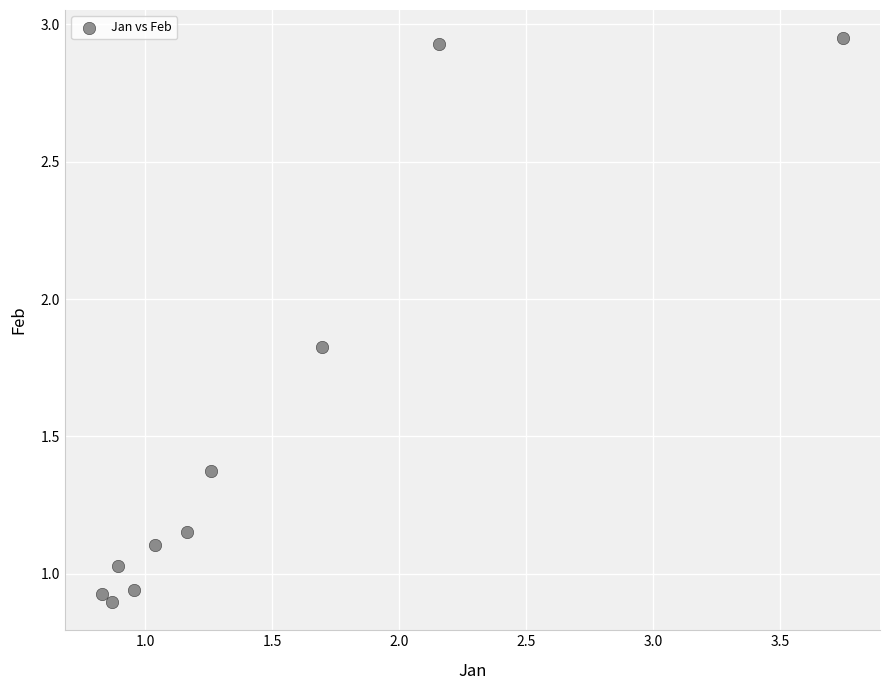

What is the average X value?

1.5